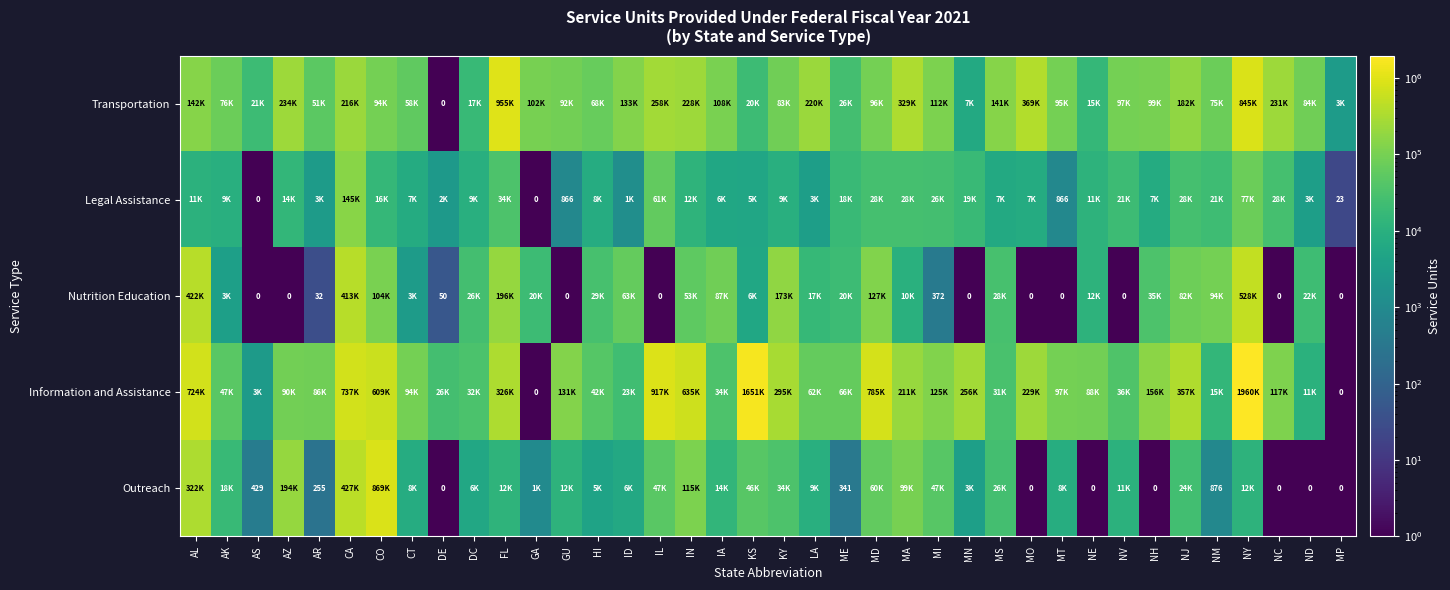

Where is Transportation nearest to the value 477473?

MO